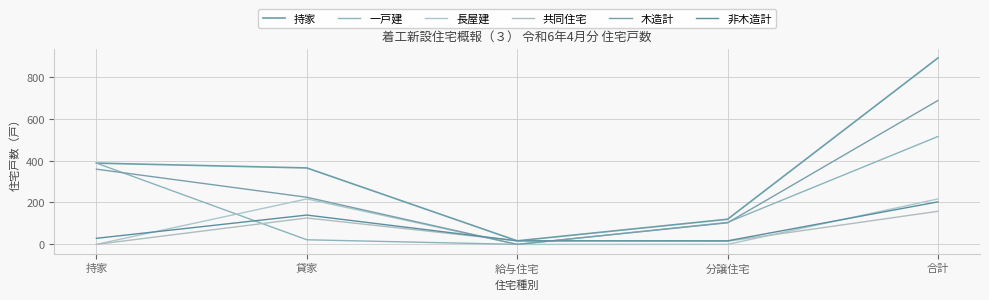

What is the average value of the 長屋建 series?

87